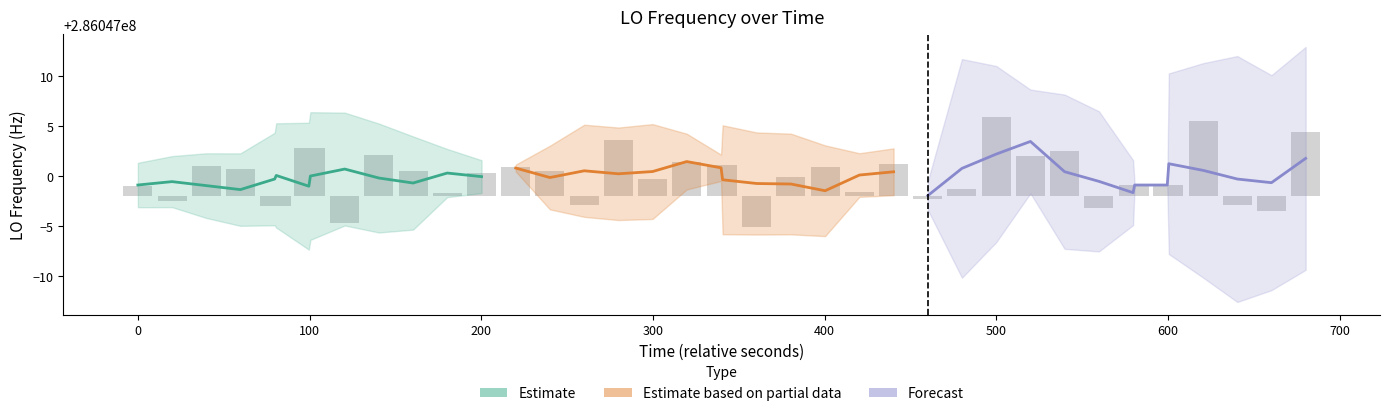

The chart shows a value of 1.7 at 32. True or false?

False